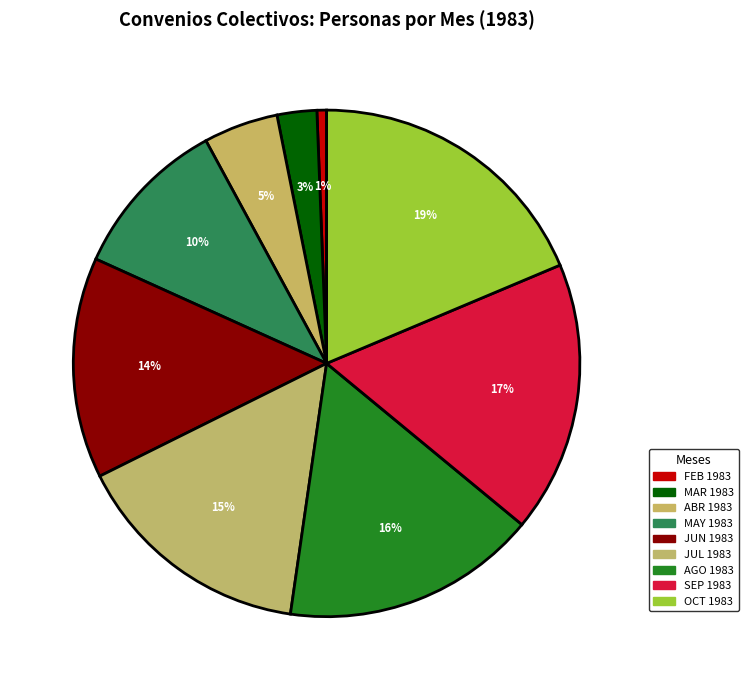

Is the sum of MAY 1983 and AGO 1983 greater than half?

No